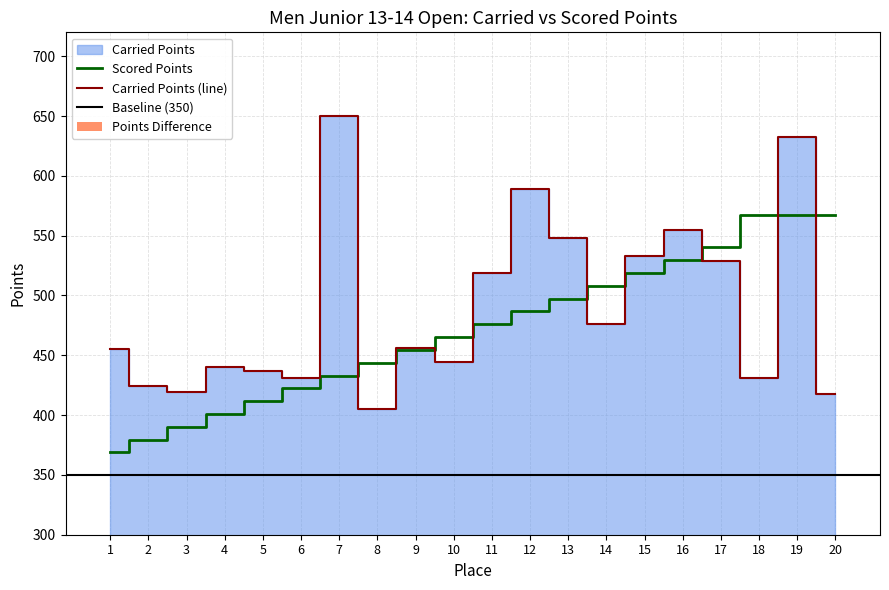

Reading left to right, list all the values displayed in this chart.

Carried Points: 455.0	424.6	419.4	440.2	437.1	431.2	650.0	405.0	455.7	444.4	518.7	589.4	548.2	476.5	532.8	554.6	529.1	430.9	632.9	417.8
Scored Points: 368.9	379.6	390.3	401.0	411.7	422.4	433.1	443.8	454.5	465.2	475.9	486.6	497.3	508.0	518.7	529.4	540.1	566.9	566.9	566.9